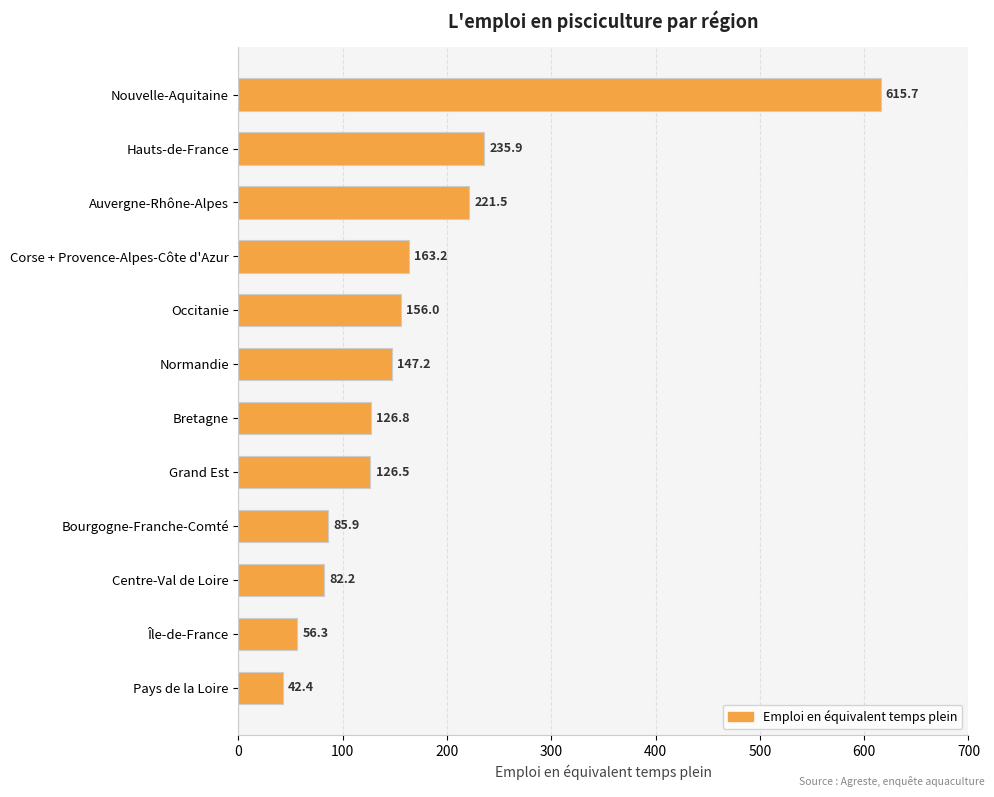

Reading bottom to top, extract all data points from this chart.

Pays de la Loire=42.4	Île-de-France=56.3	Centre-Val de Loire=82.2	Bourgogne-Franche-Comté=85.9	Grand Est=126.5	Bretagne=126.8	Normandie=147.2	Occitanie=156.0	Corse + Provence-Alpes-Côte d'Azur=163.2	Auvergne-Rhône-Alpes=221.5	Hauts-de-France=235.9	Nouvelle-Aquitaine=615.7